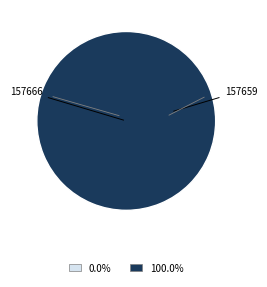

Combined, what portion of the pie is 157659 and 157666?

100.0%